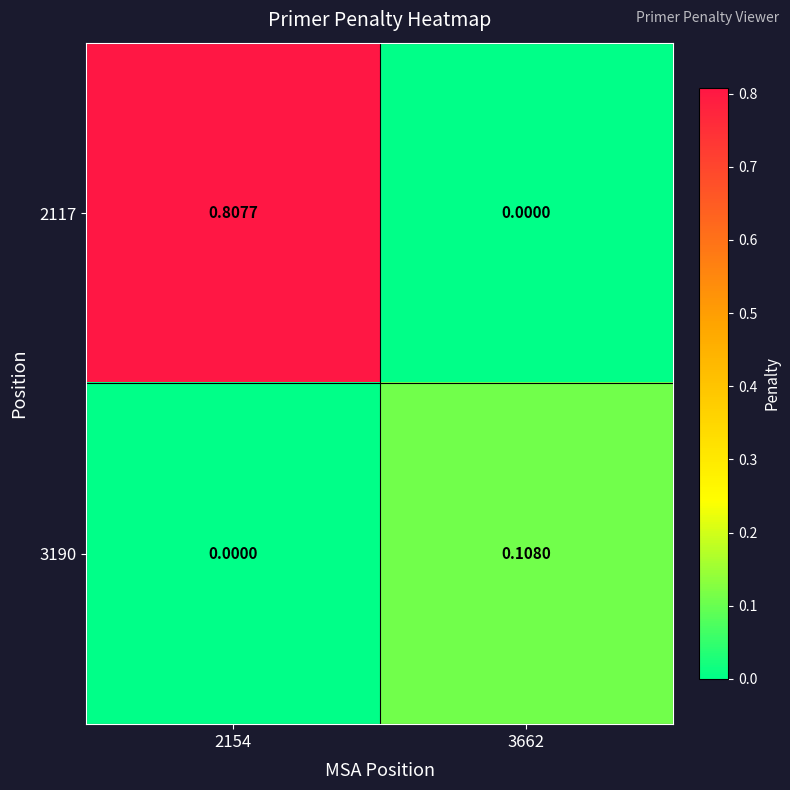

Is the value of 2117 at 3662 greater than the value of 3190 at 3662?

No